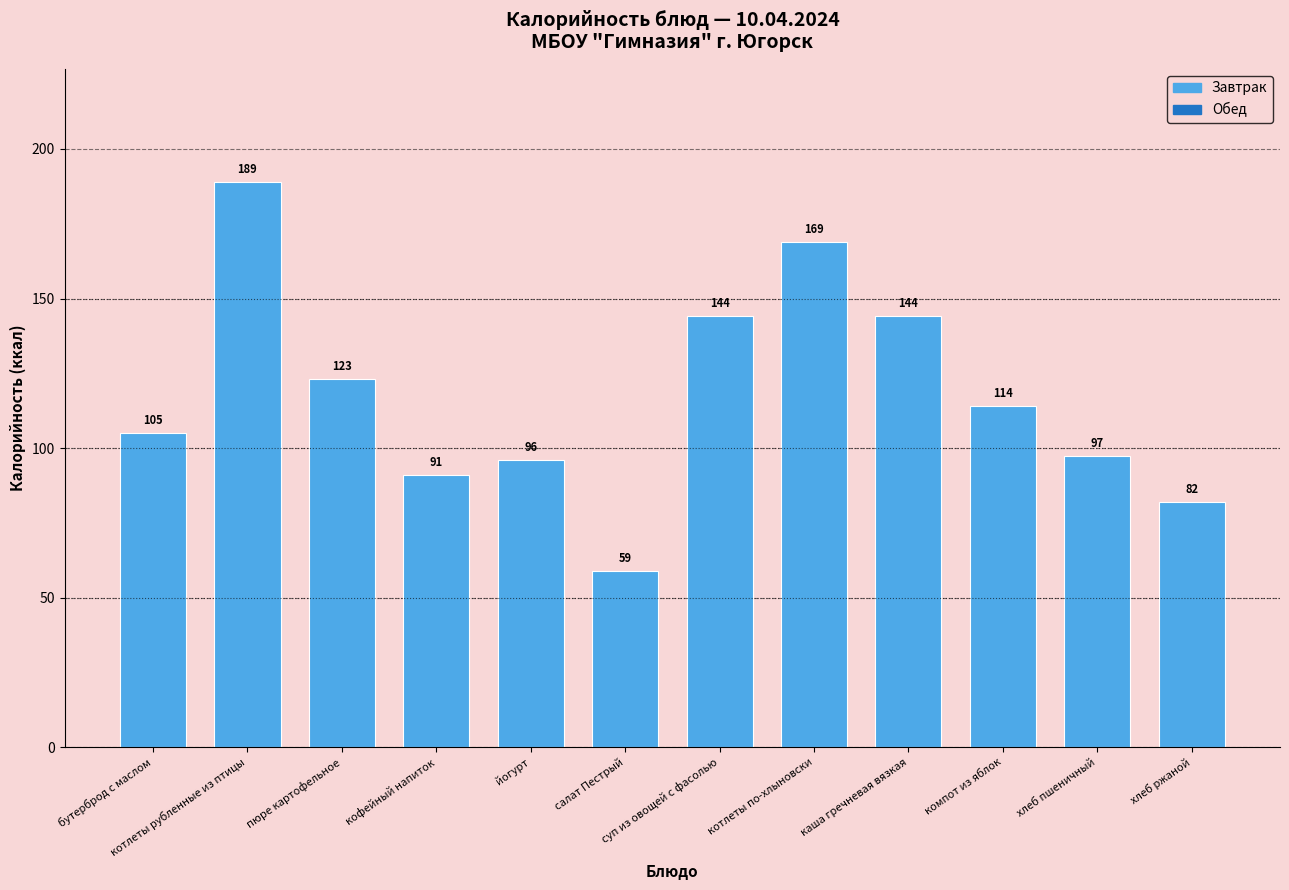

What is the label of the 8th bar from the left?

котлеты по-хлыновски